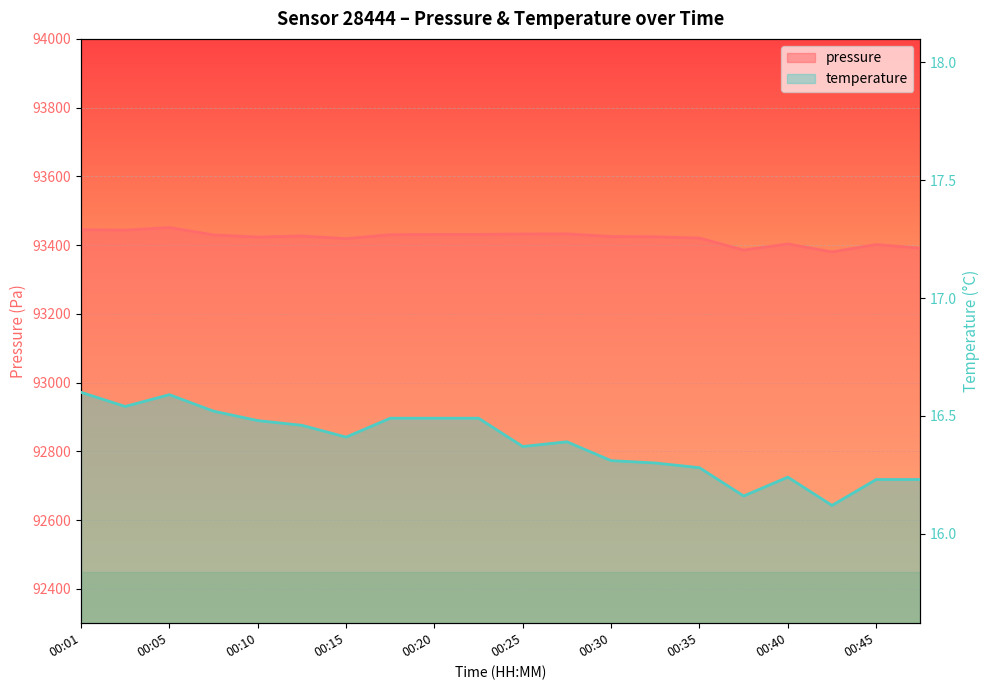

Which category has the lowest value in the pressure series?

00:43